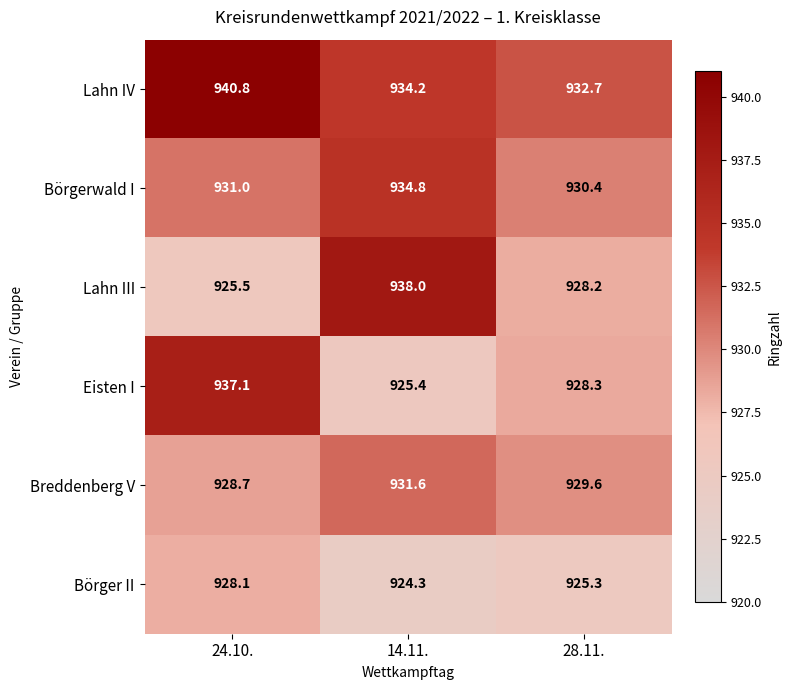

What is the difference between the maximum and second lowest values in the Lahn IV series?

6.6